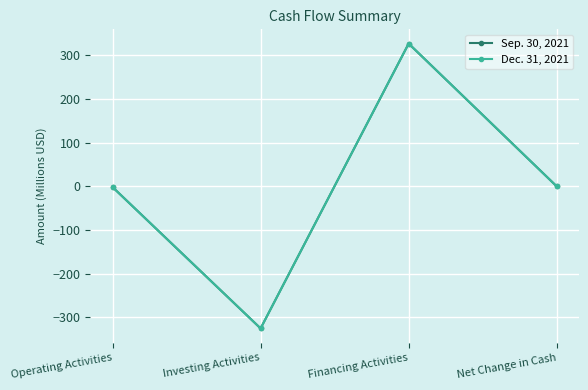

Which series changed the most between Operating Activities and Investing Activities?

Sep. 30, 2021